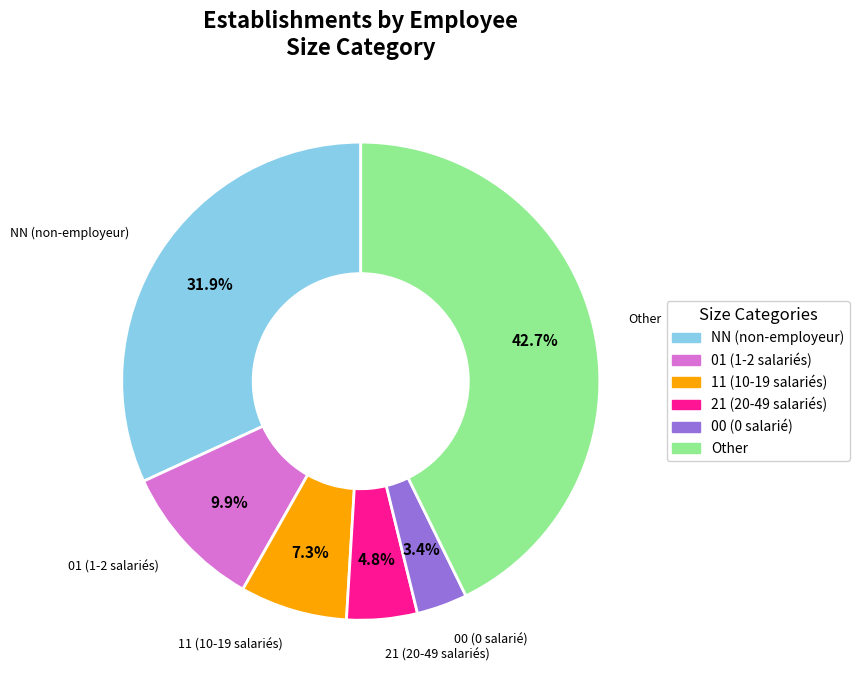

Is it true that NN is 32% of the pie?

True